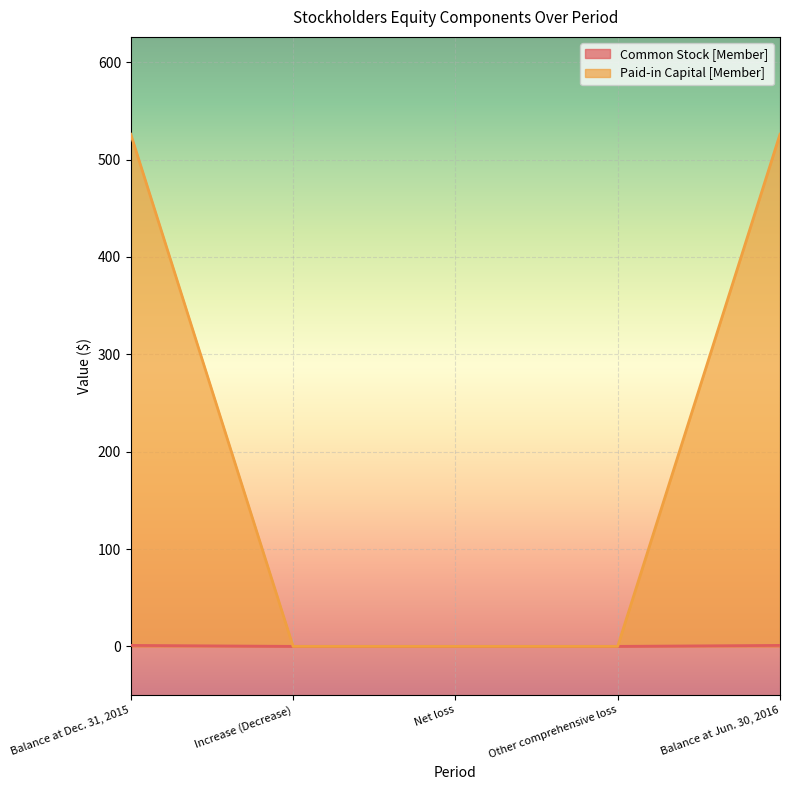

What is the label of the 4th point from the right?

Increase (Decrease)